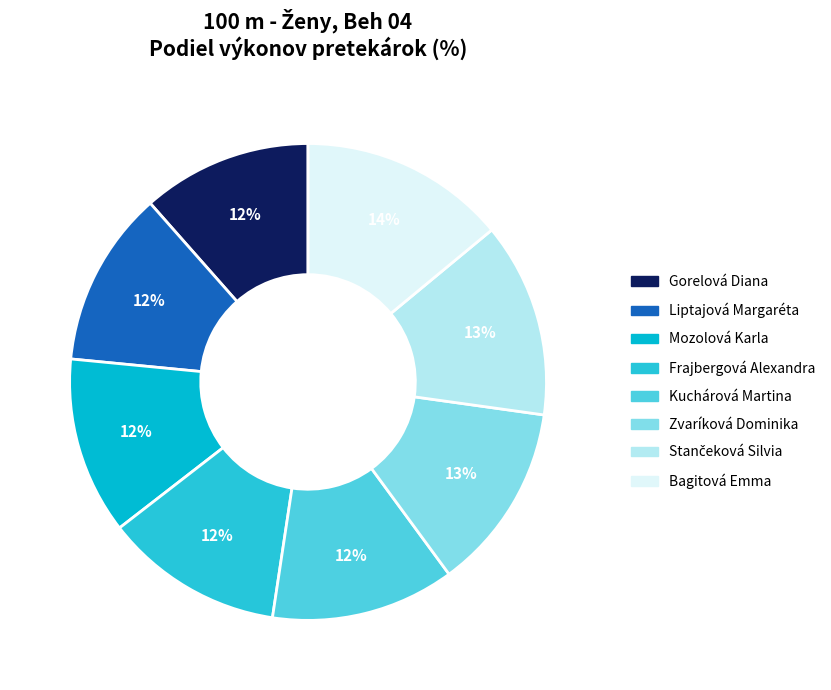

Does any single category account for the majority?

No